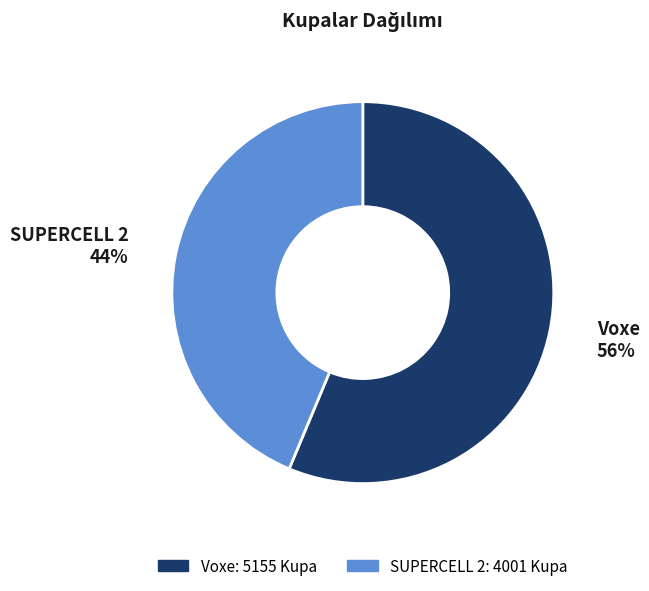

Between Voxe and SUPERCELL 2, which is larger?

Voxe